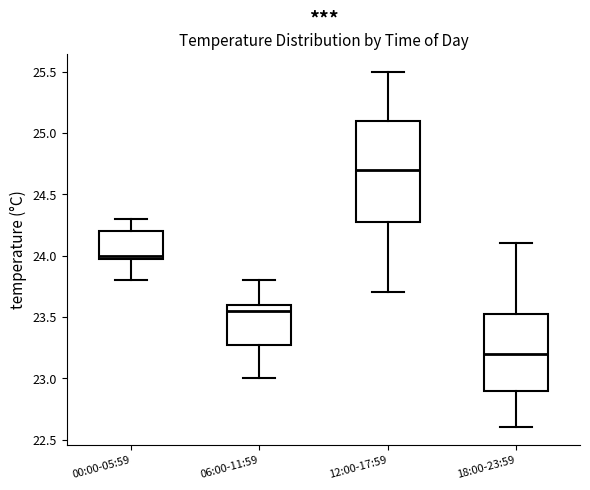

Where is the upper edge of the box for 06:00-11:59 on the y-axis? The values are not printed on the chart, so give them approximately, as read against the axis.

23.60